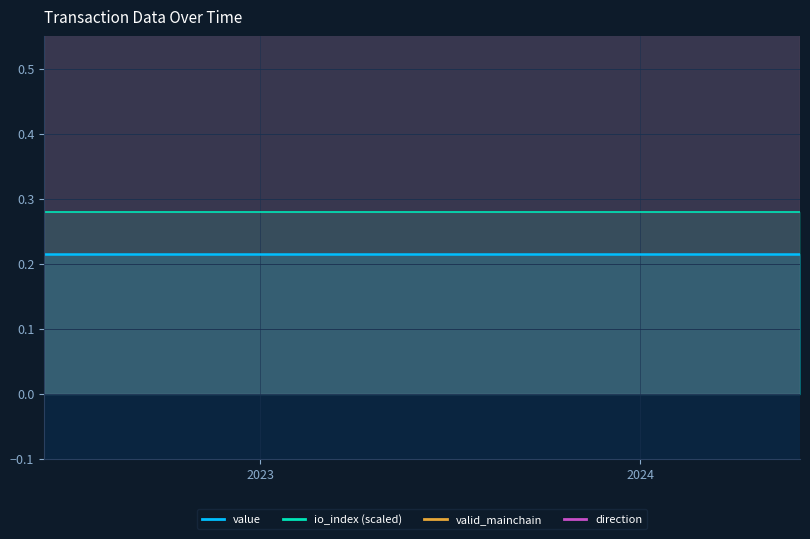

Which series has the widest spread of values?

value